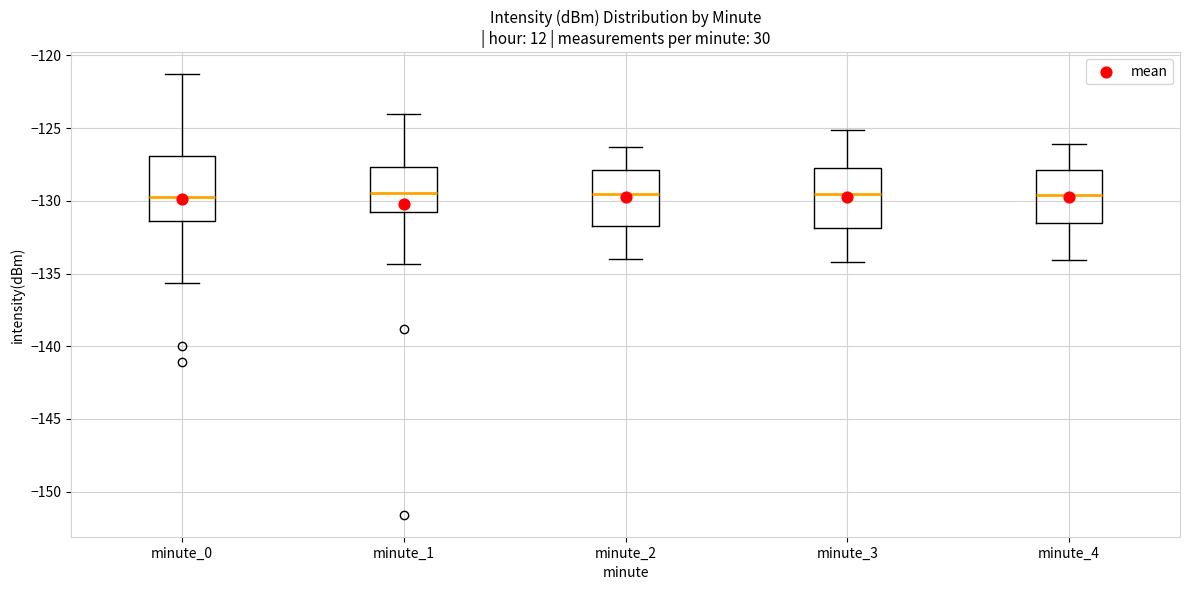

Where is the lower edge of the box for minute_3 on the y-axis? The values are not printed on the chart, so give them approximately, as read against the axis.

-132.0